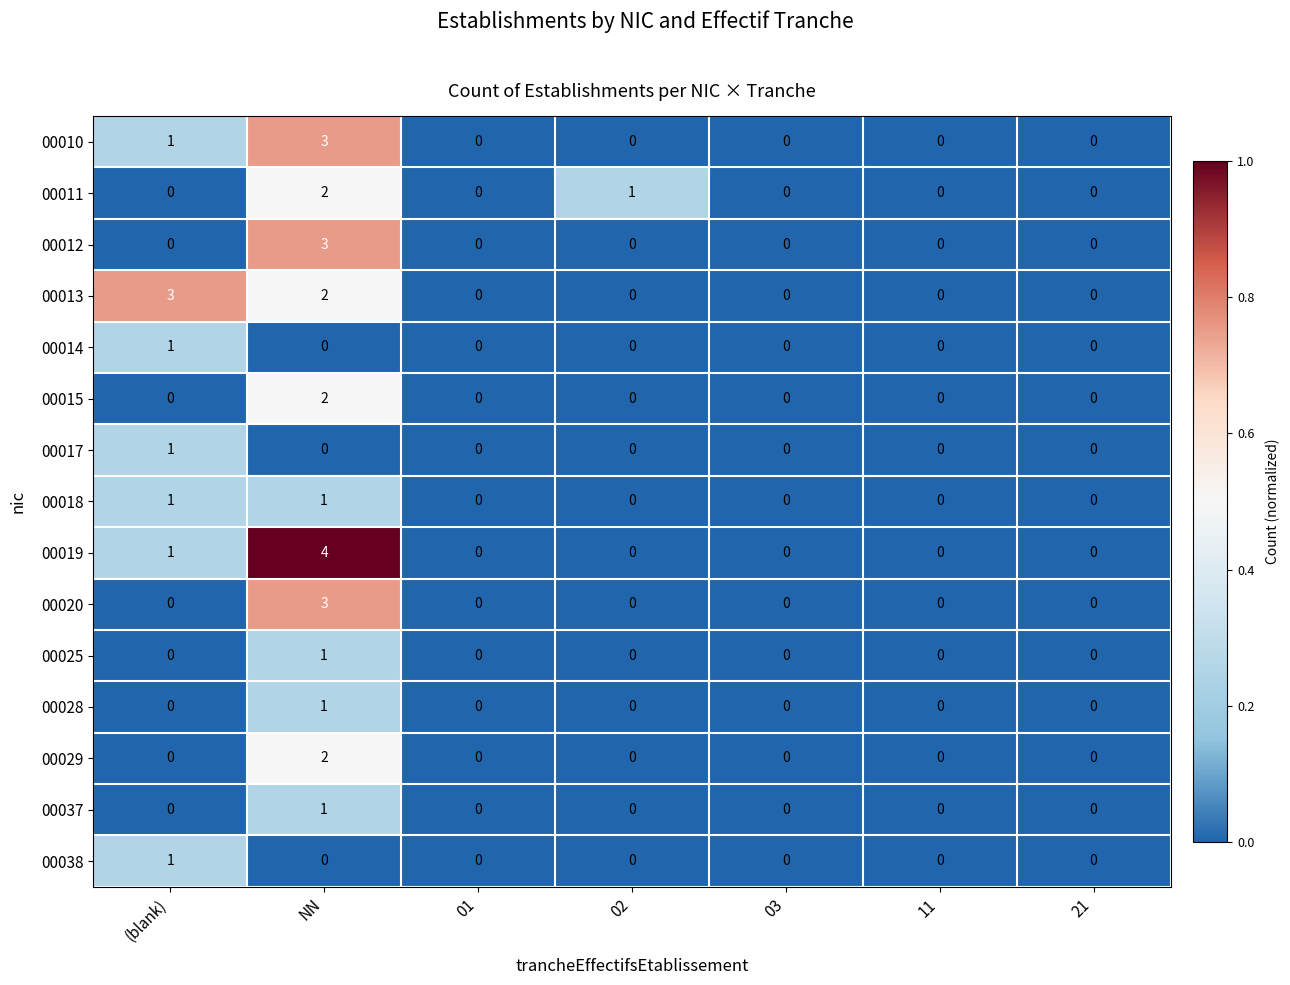

True or false: 00011 has a value of -1 at 21.

False